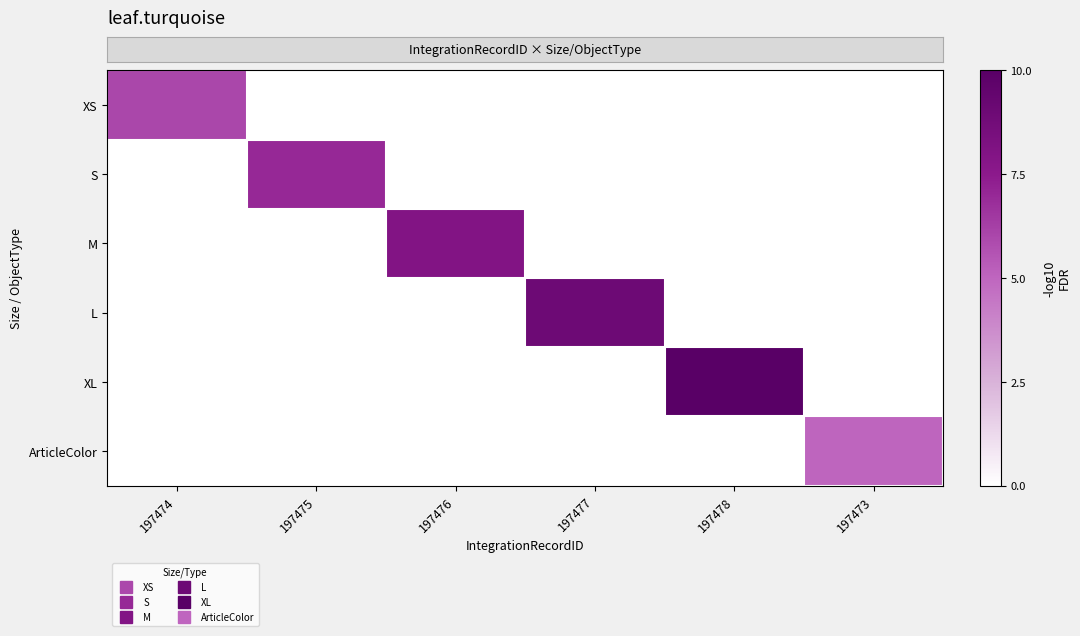

Between 197475 and 197477, which is larger?

197475